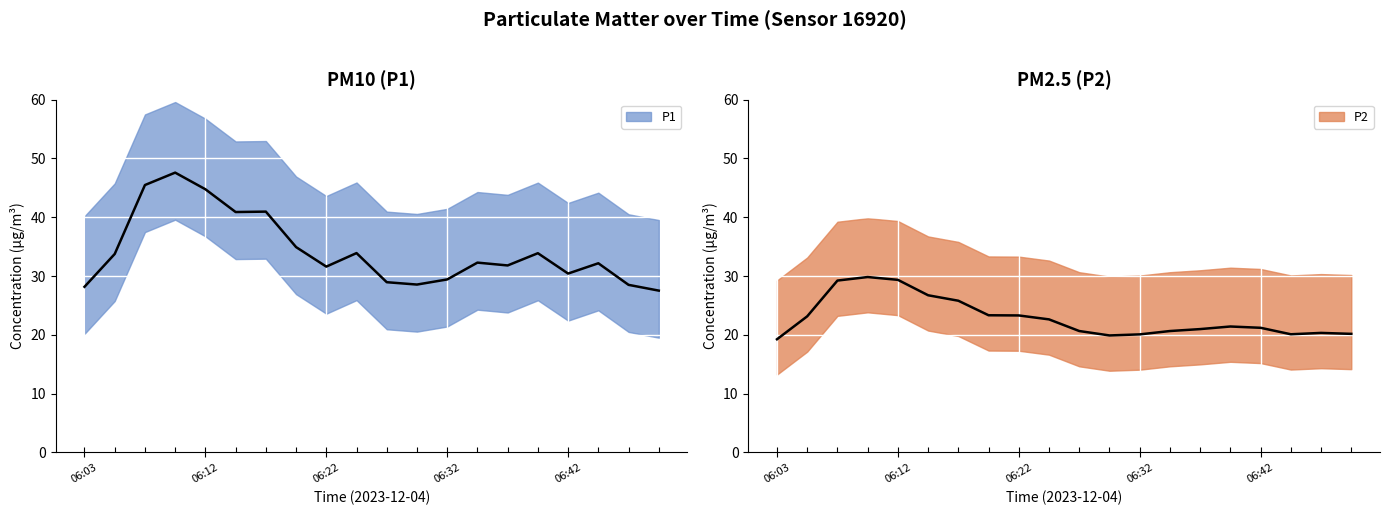

Is it true that P2 equals 29.8 at 06:10?

True